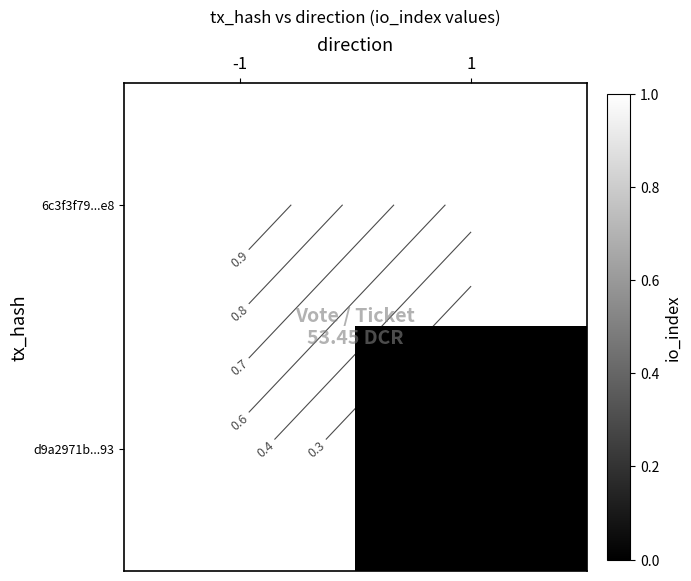

List the series in order of their overall mean, lowest first.

6c3f3f79...e8, d9a2971b...93